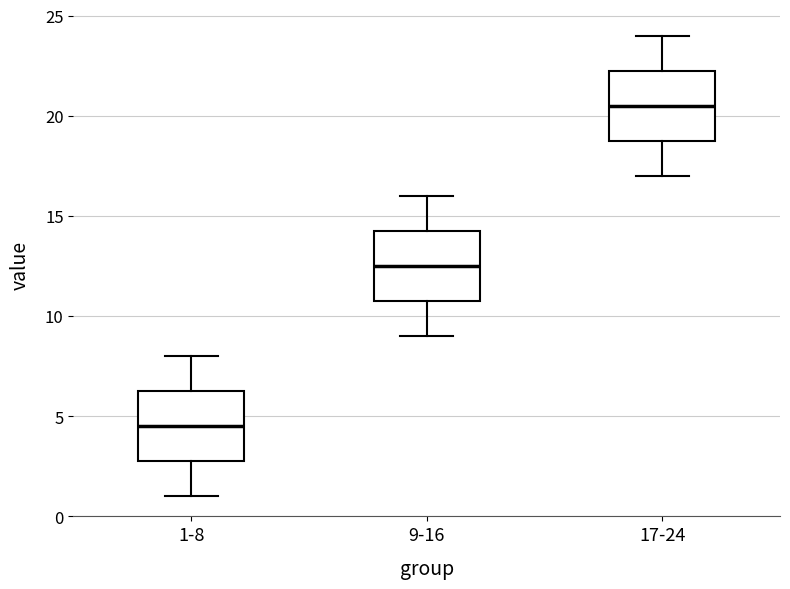

Reading left to right, read every box against the y-axis: the position of its median line, the range the box covers, and the ends of its whiskers. The values are not printed on the chart, so give them approximately, as read against the axis.

1-8: median 4.5, box 3.0 to 6.5, whiskers 1.0 to 8.0
9-16: median 12.5, box 11.0 to 14.5, whiskers 9.0 to 16.0
17-24: median 20.5, box 19.0 to 22.5, whiskers 17.0 to 24.0